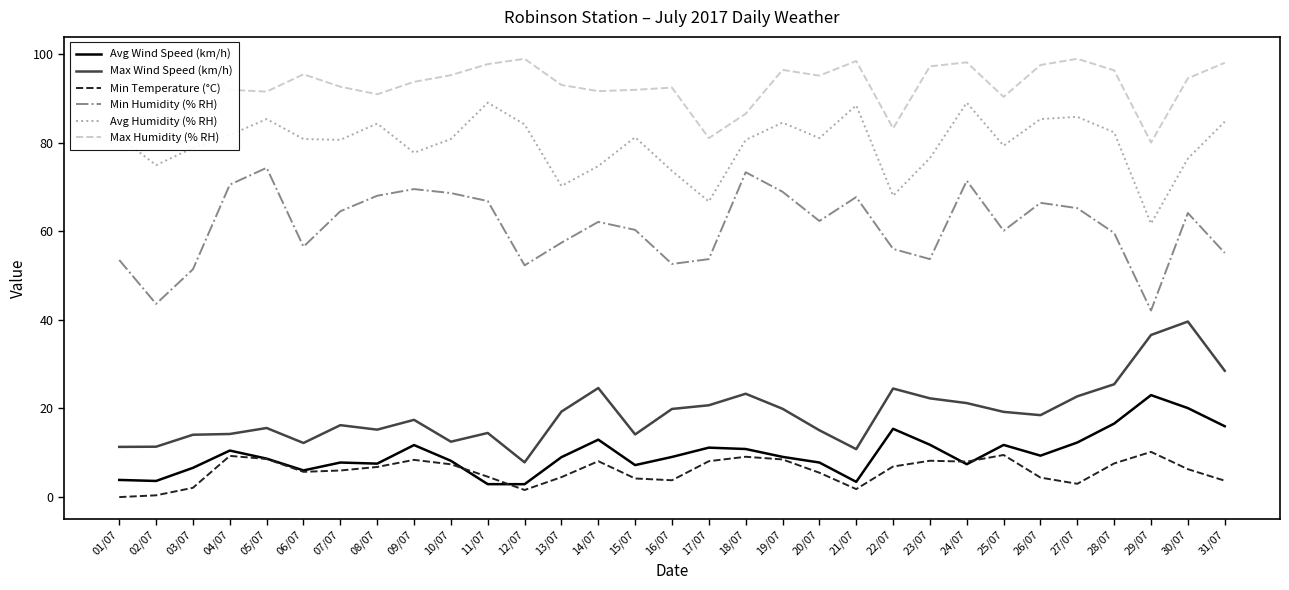

The Max Humidity (% RH) series shows 48.5 at 18/07. True or false?

False